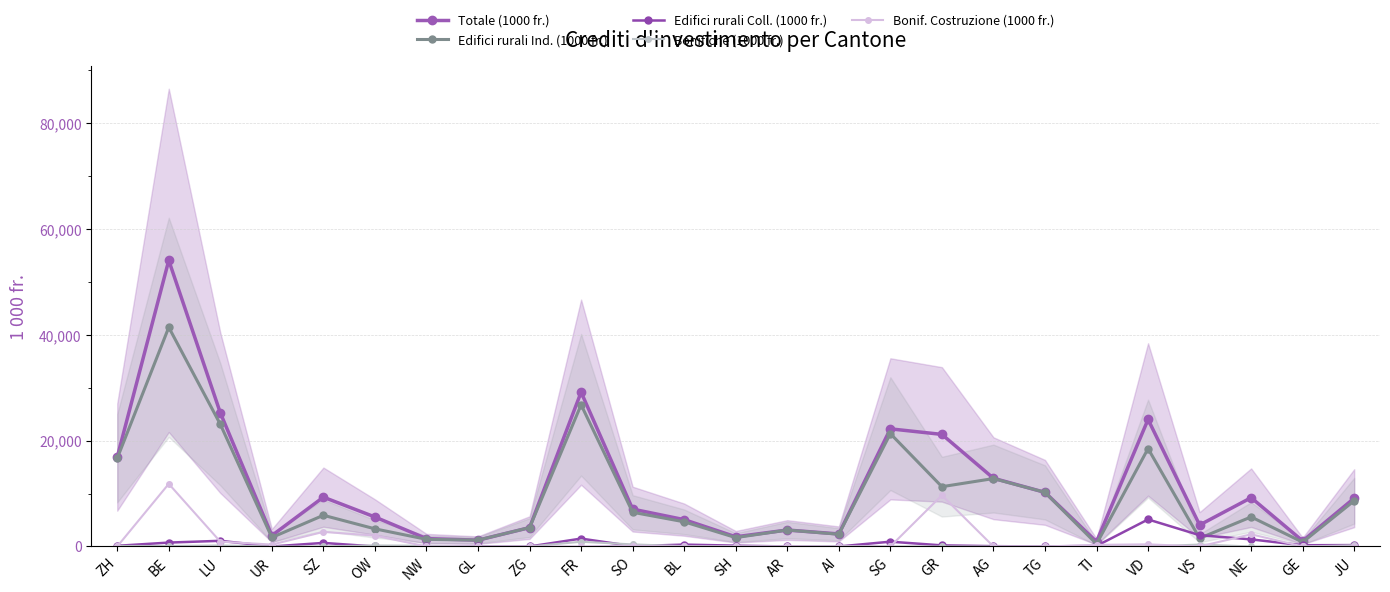

What is the total value across all series at NE?

18443.5